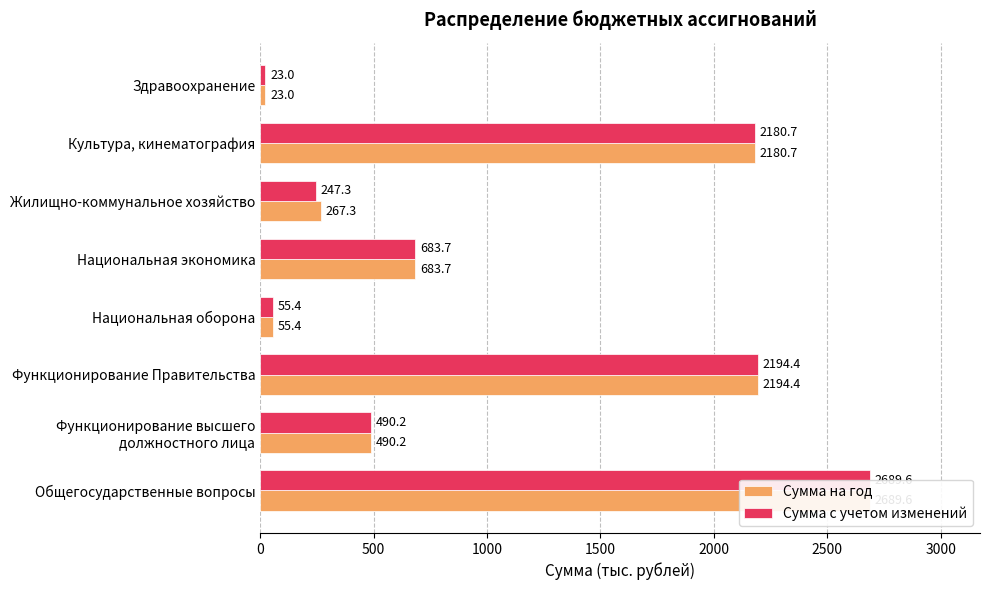

What is the highest value of the Сумма с учетом изменений series?

2689.6